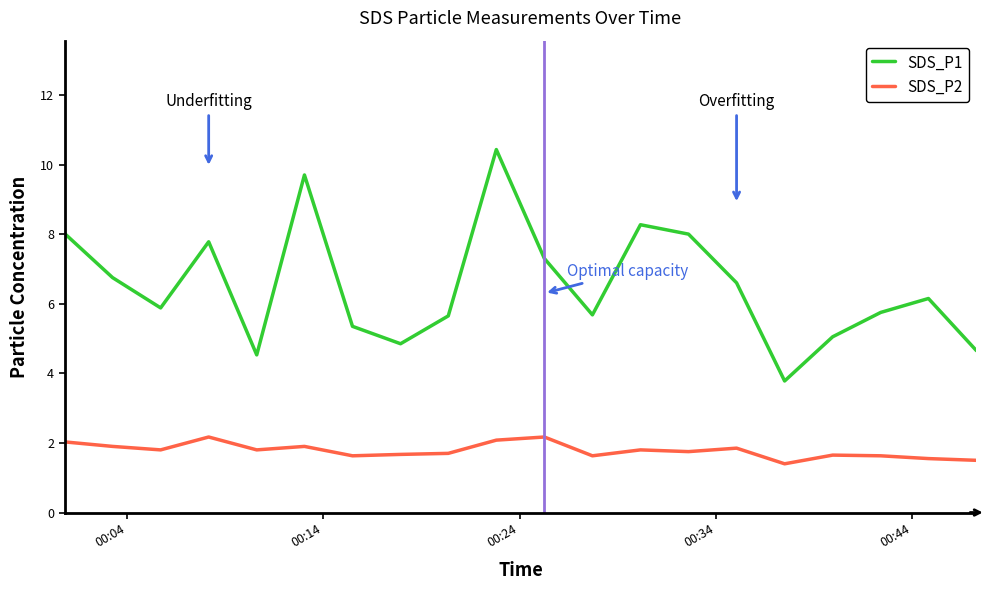

In SDS_P2, how many points are higher than both neighbors (excluding endpoints)?

6